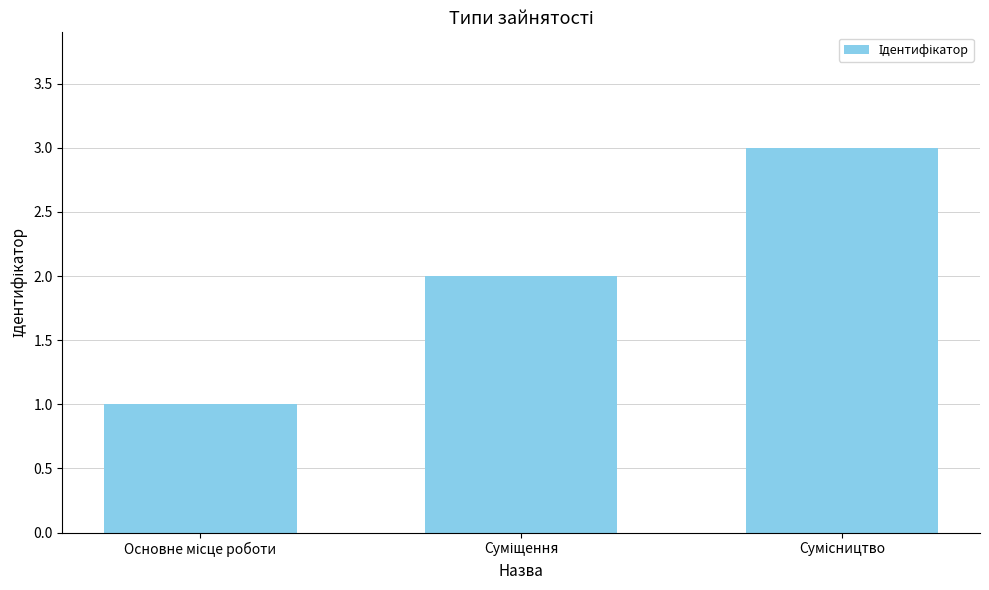

What is the sum of all values?

6